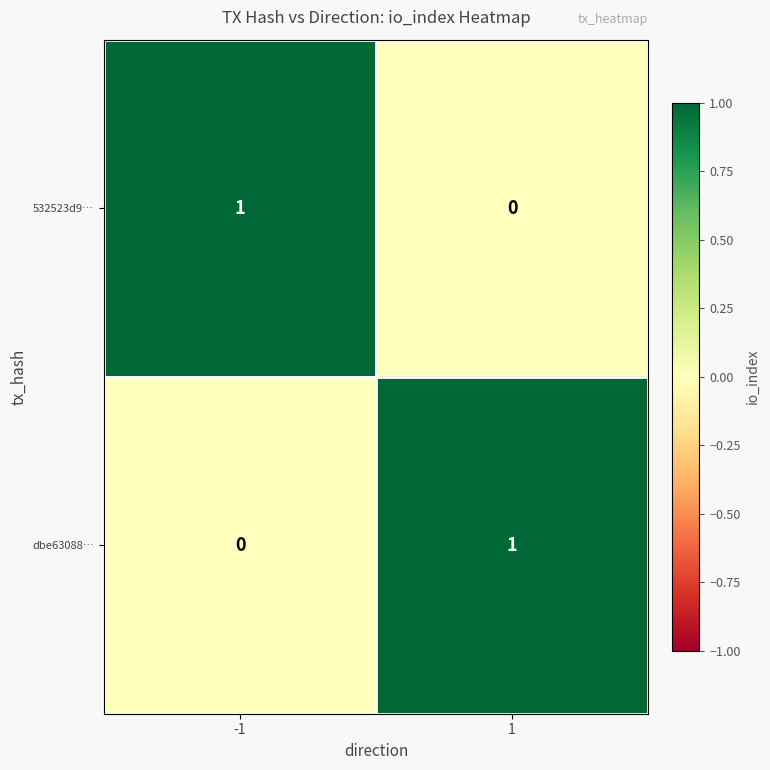

Is the value of 532523d9… at -1 greater than the value of dbe63088… at -1?

Yes